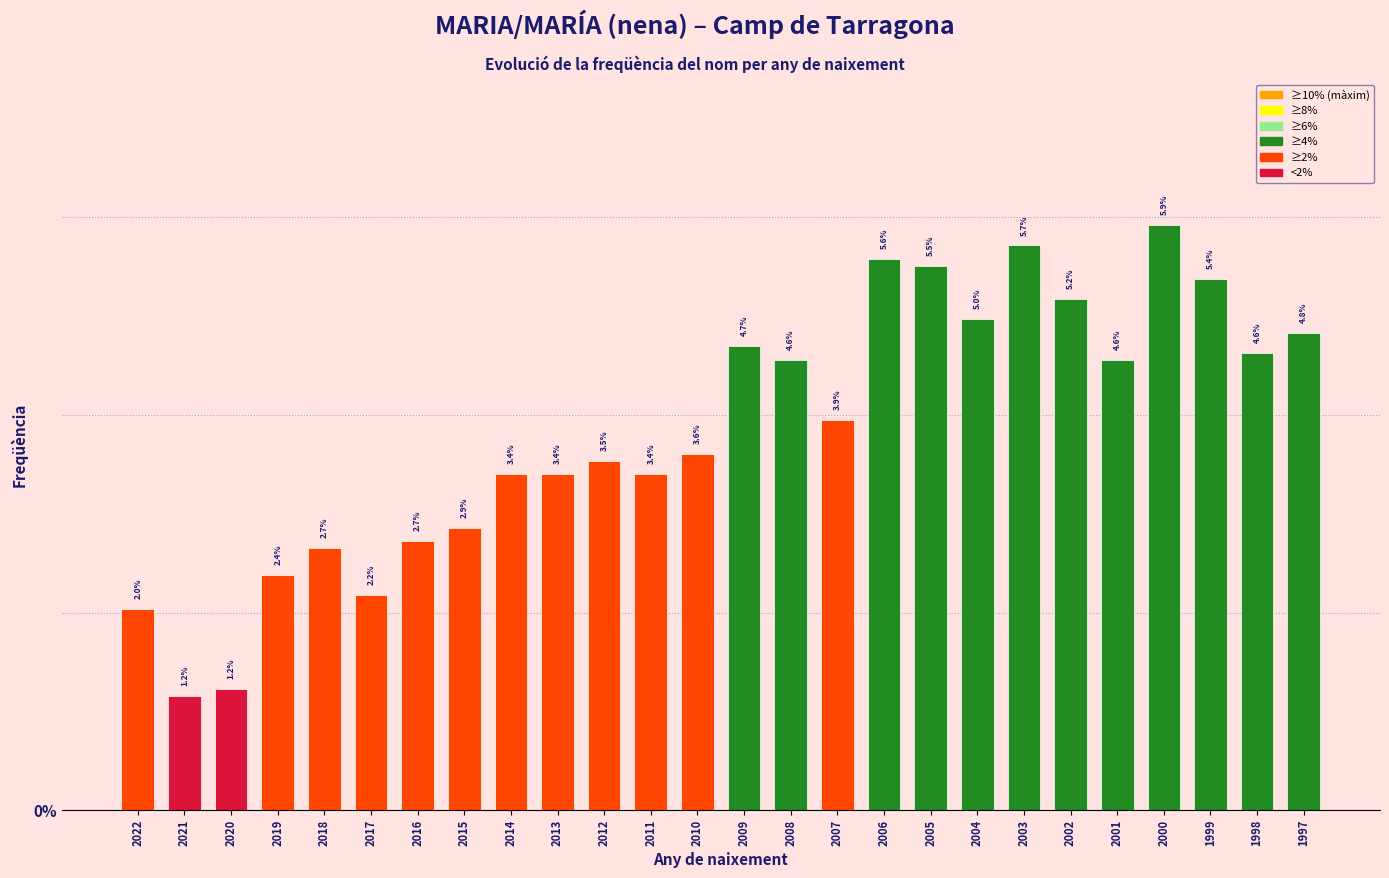

Reading left to right, transcribe all the data shown in this chart.

2022=2.0	2021=1.2	2020=1.2	2019=2.4	2018=2.7	2017=2.2	2016=2.7	2015=2.9	2014=3.4	2013=3.4	2012=3.5	2011=3.4	2010=3.6	2009=4.7	2008=4.6	2007=3.9	2006=5.6	2005=5.5	2004=5.0	2003=5.7	2002=5.2	2001=4.6	2000=5.9	1999=5.4	1998=4.6	1997=4.8